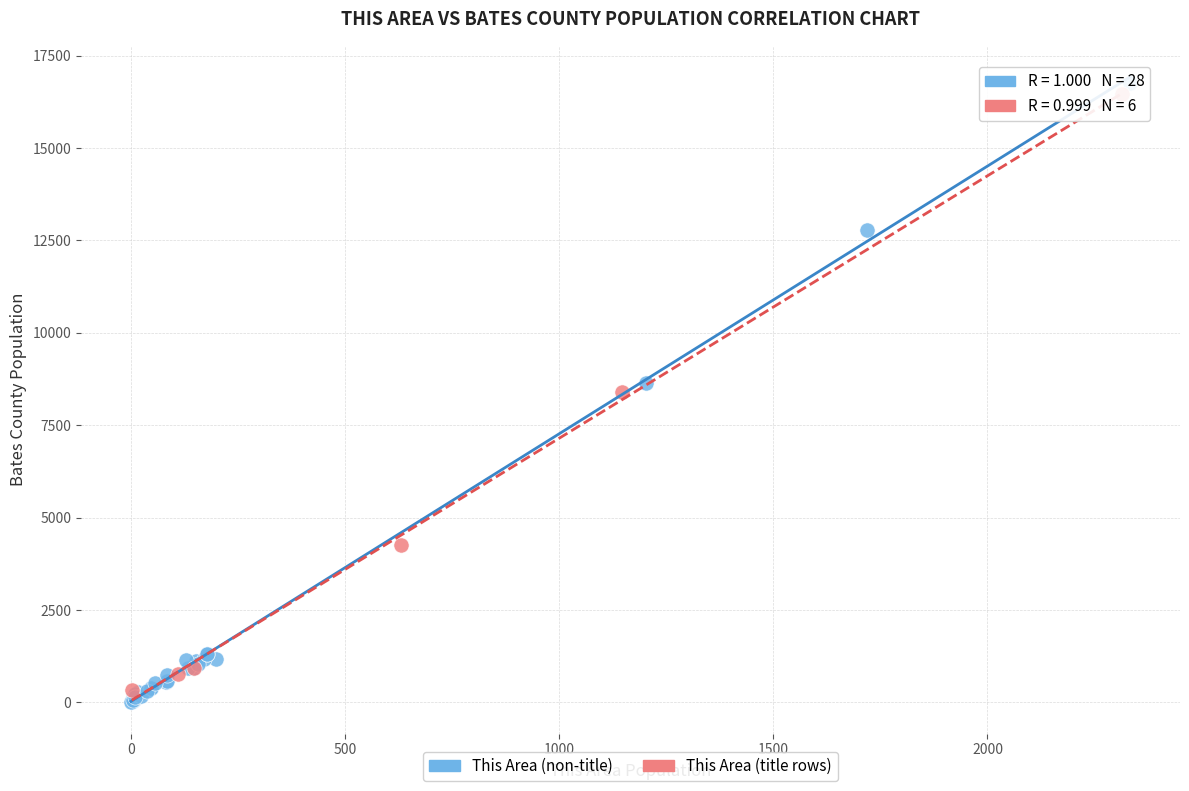

What are all the series names shown in the legend?

This Area (non-title), This Area (title rows)